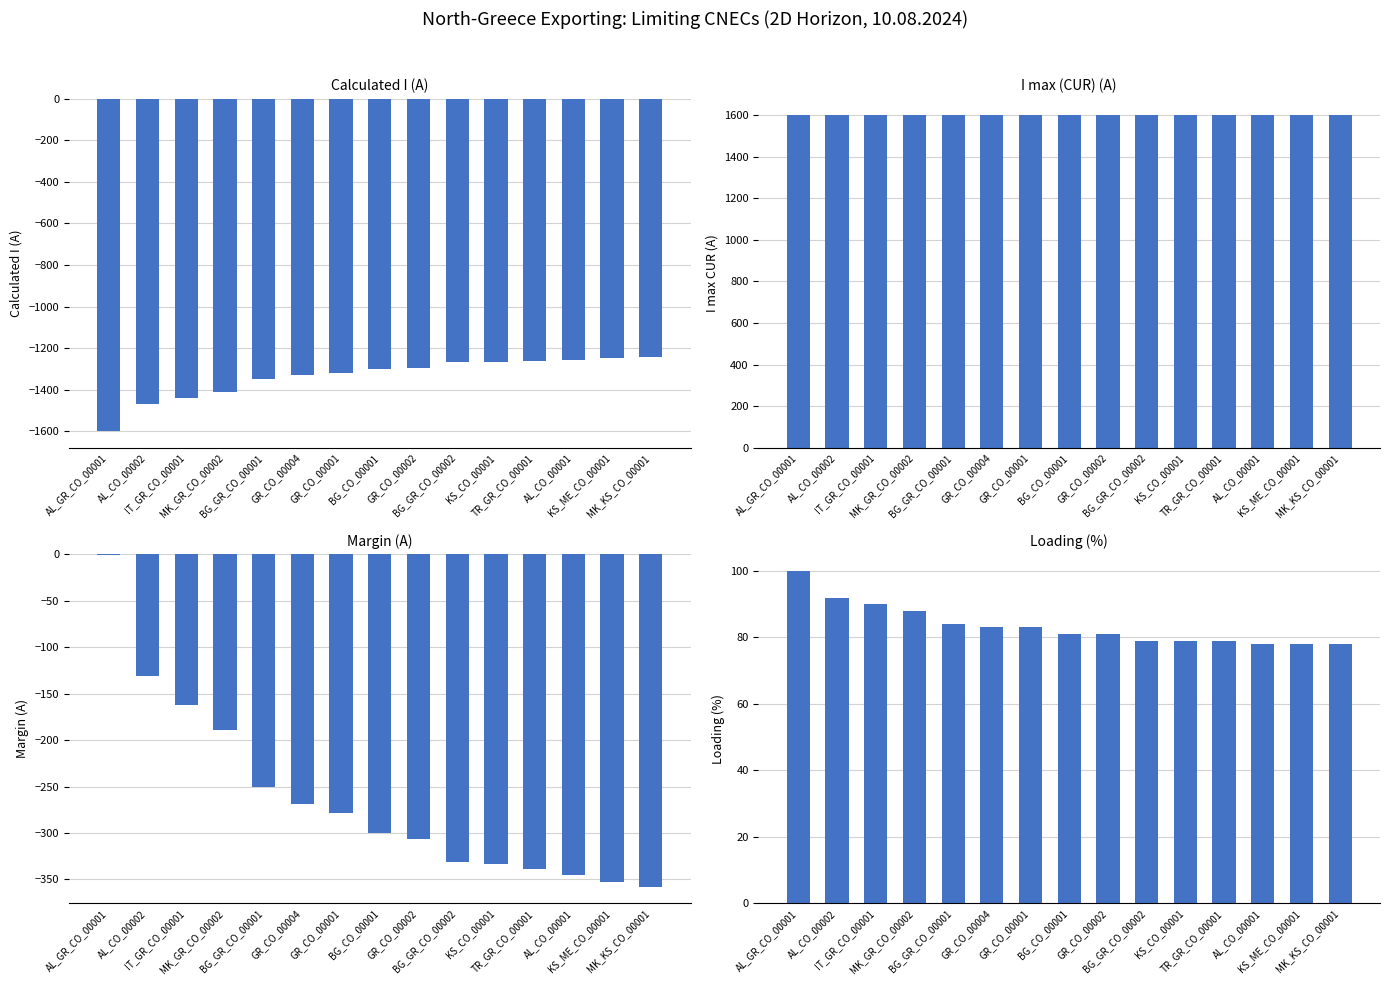

What is the label of the 4th bar from the right?

TR_GR_CO_00001